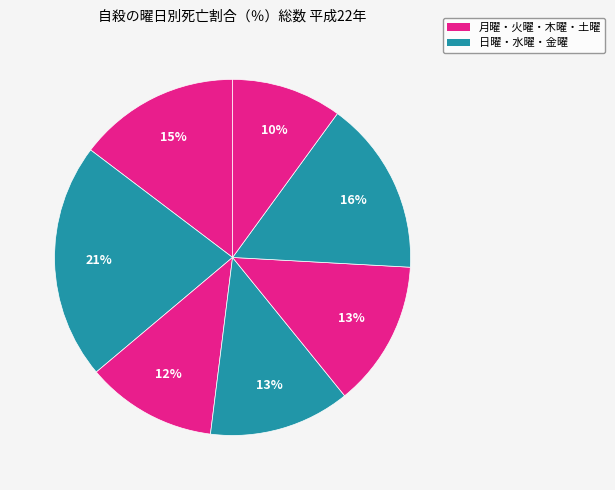

Is there any slice that represents more than half of the pie?

No